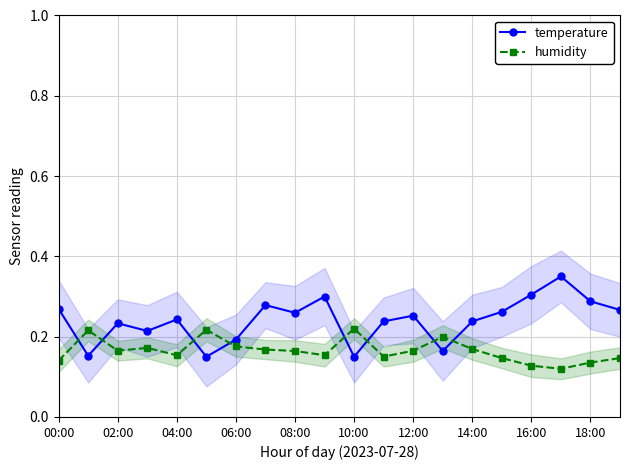

Which series has the widest spread of values?

temperature